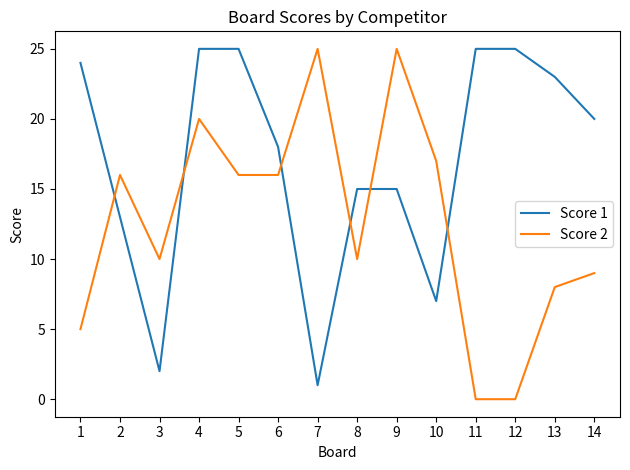

What is the spread (max minus min) of values at 12?

25